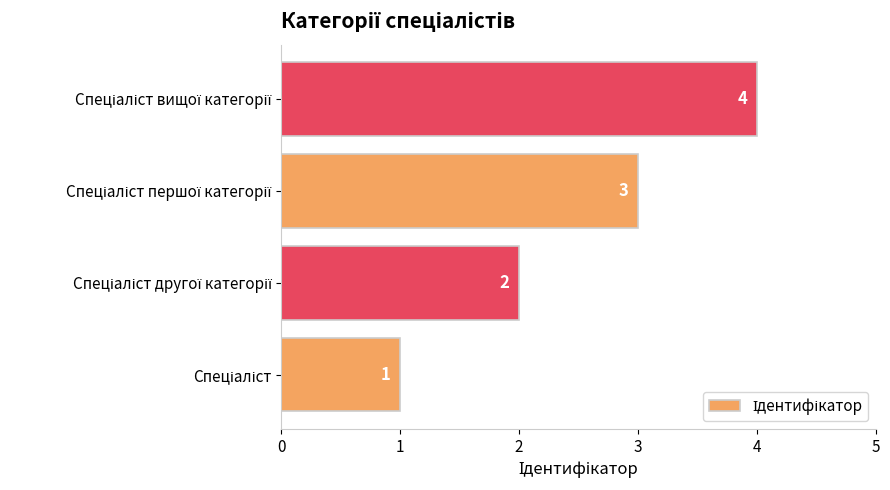

Count the values in the range 2 to 4.

3